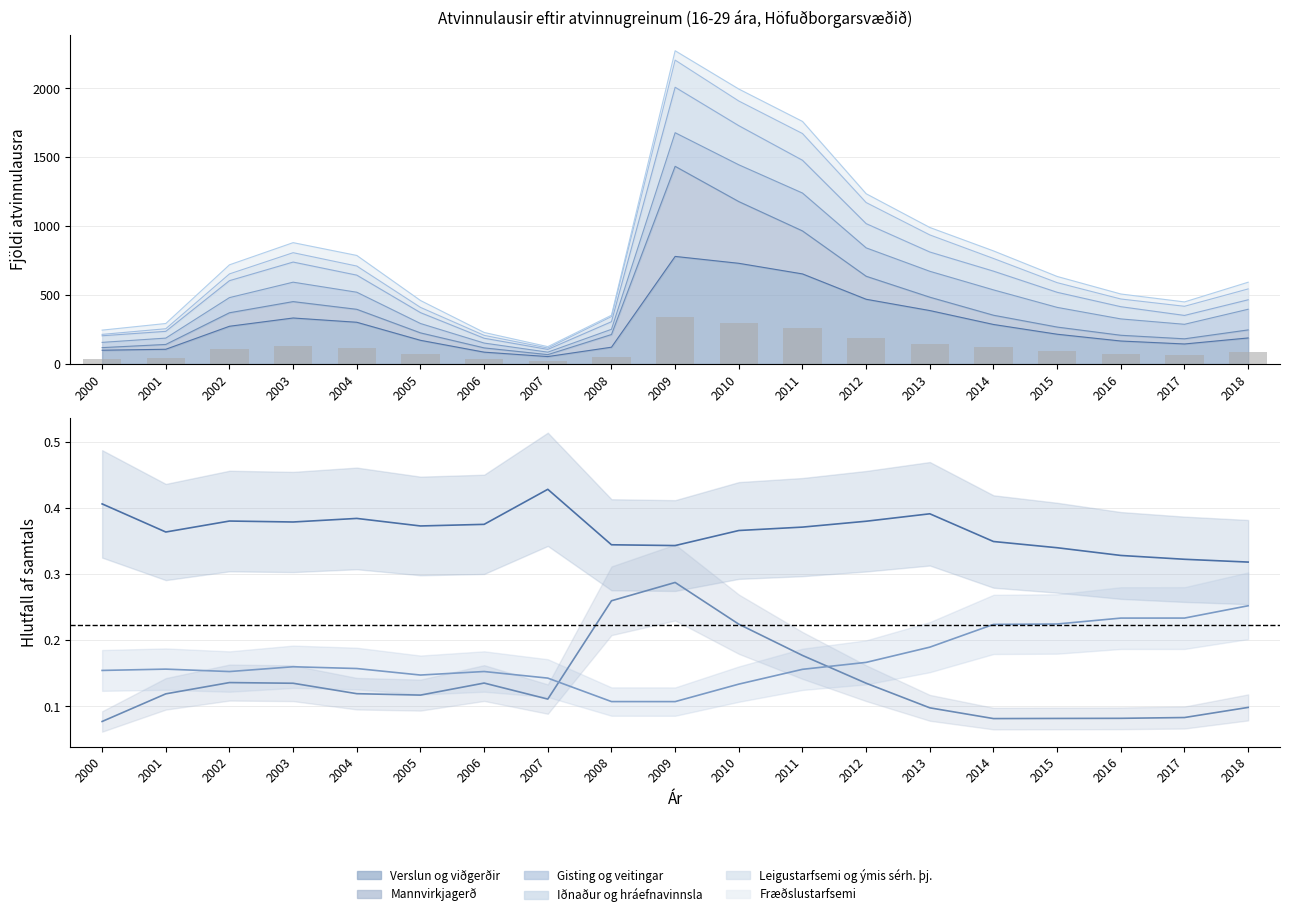

Is the value of Gisting og veitingar at 2008 greater than the value of Samtals (hlutfall) at 2018?

No